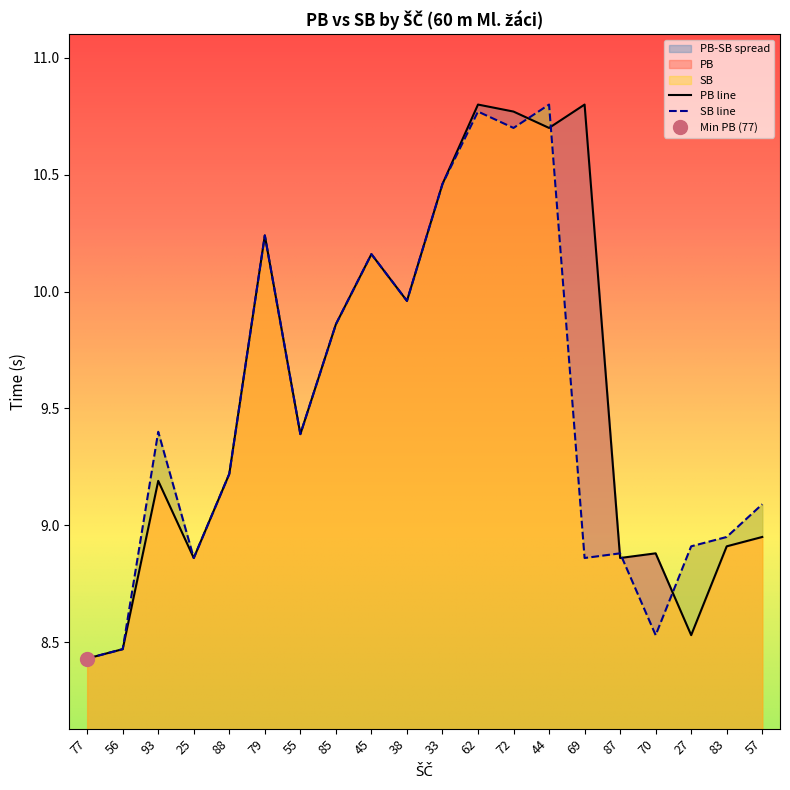

Reading right to left, list all the values displayed in this chart.

PB: 57=8.9	83=8.9	27=8.5	70=8.9	87=8.9	69=10.8	44=10.7	72=10.8	62=10.8	33=10.5	38=10.0	45=10.2	85=9.9	55=9.4	79=10.2	88=9.2	25=8.9	93=9.2	56=8.5	77=8.4
SB: 57=9.1	83=8.9	27=8.9	70=8.5	87=8.9	69=8.9	44=10.8	72=10.7	62=10.8	33=10.5	38=10.0	45=10.2	85=9.9	55=9.4	79=10.2	88=9.2	25=8.9	93=9.4	56=8.5	77=8.4